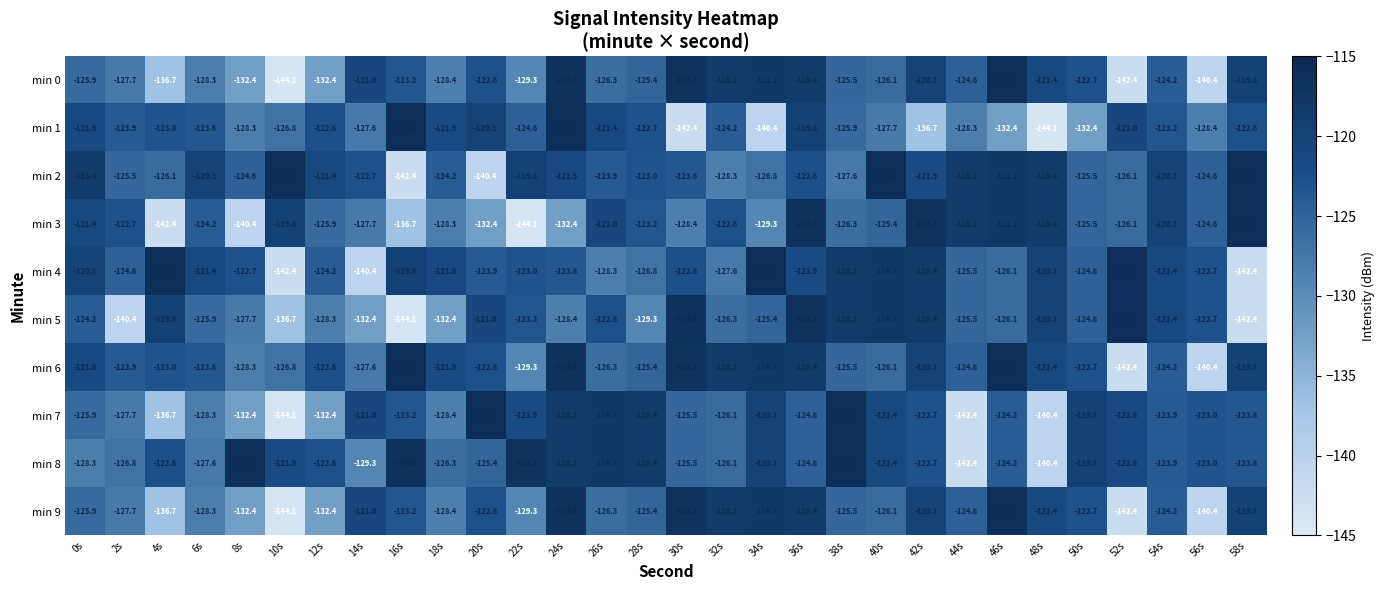

How many categories are shown in the chart?

30